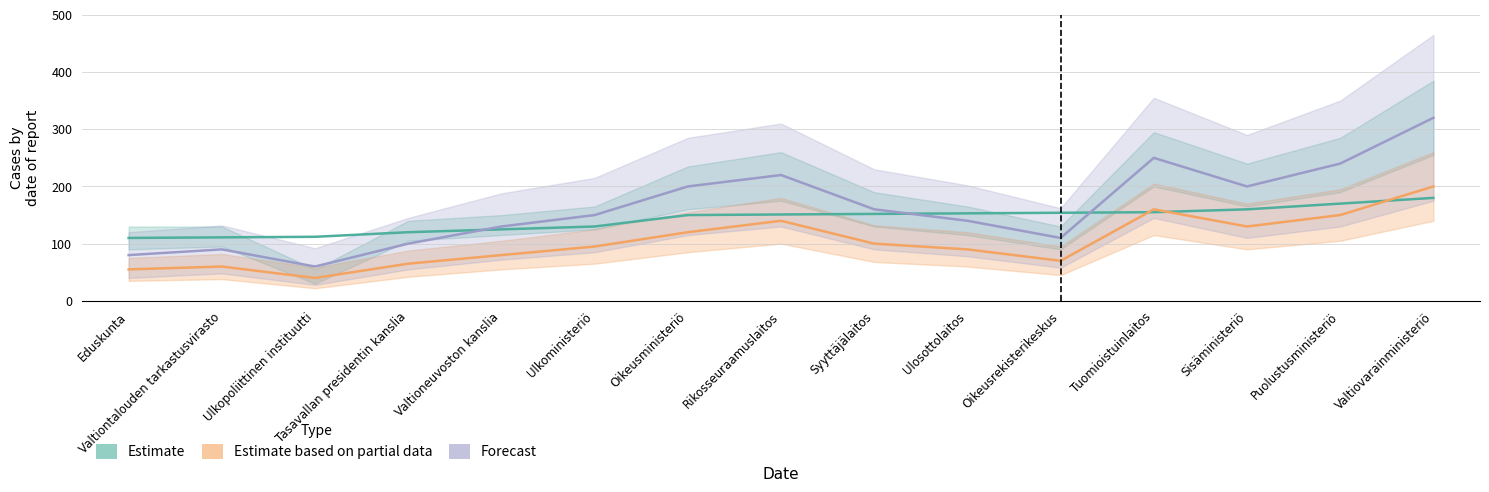

How many values in the Estimate series are below 151?

7